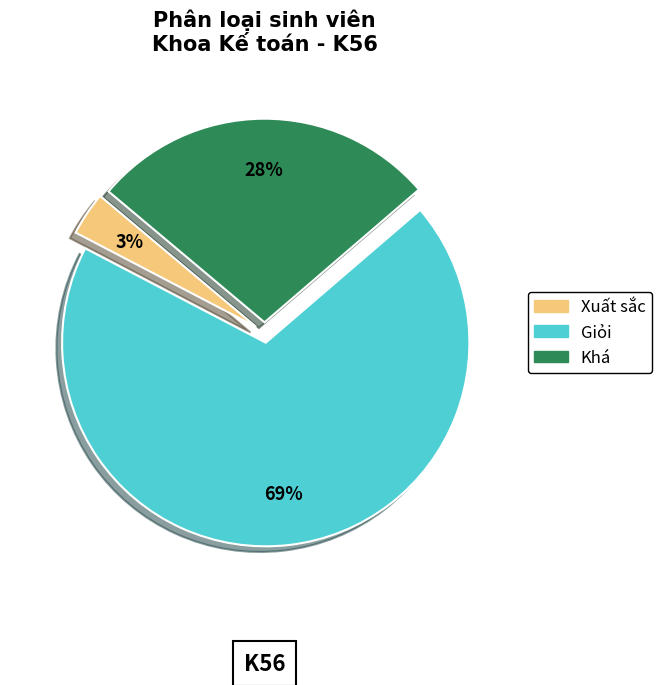

Is there any slice that represents more than half of the pie?

Yes